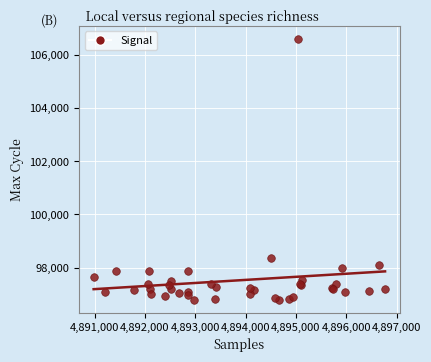

What Y value in the scatter plot is closest to 101691?

98364